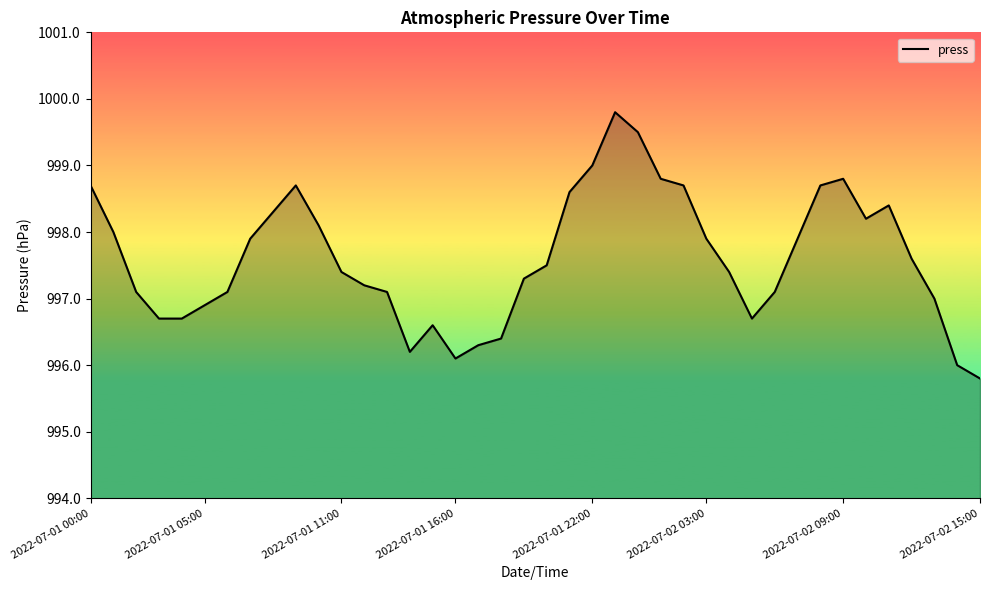

What is the difference between the maximum and minimum values?

4.0